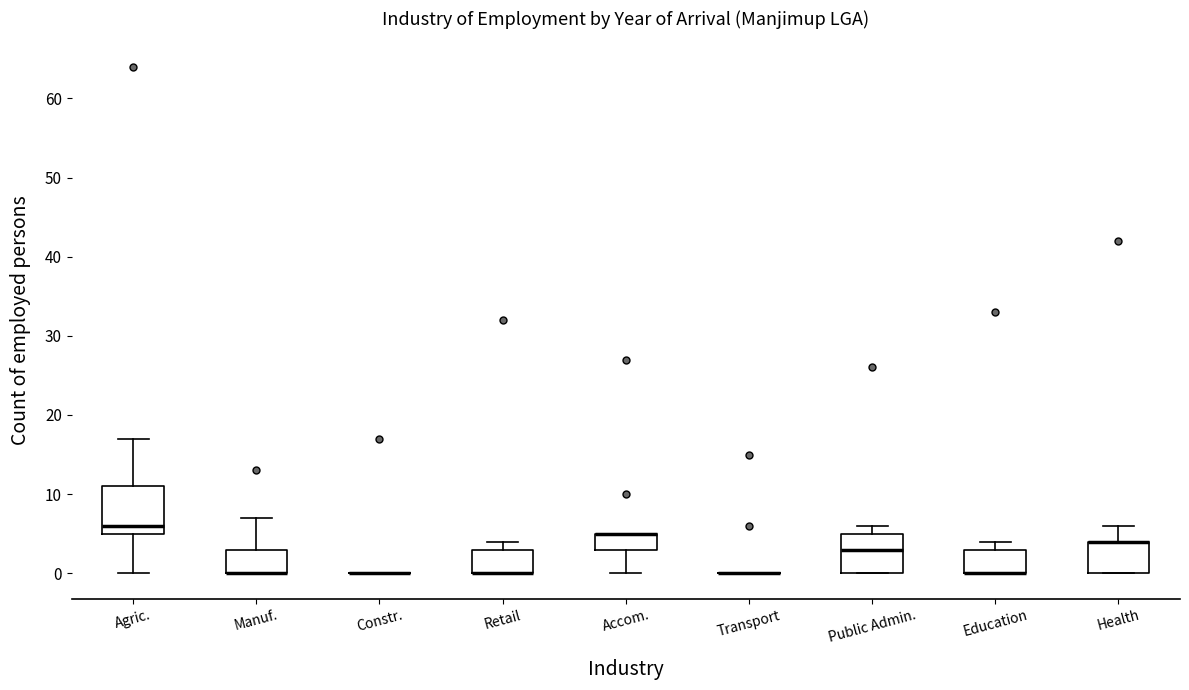

Where is the lower edge of the box for Health on the y-axis? The values are not printed on the chart, so give them approximately, as read against the axis.

0